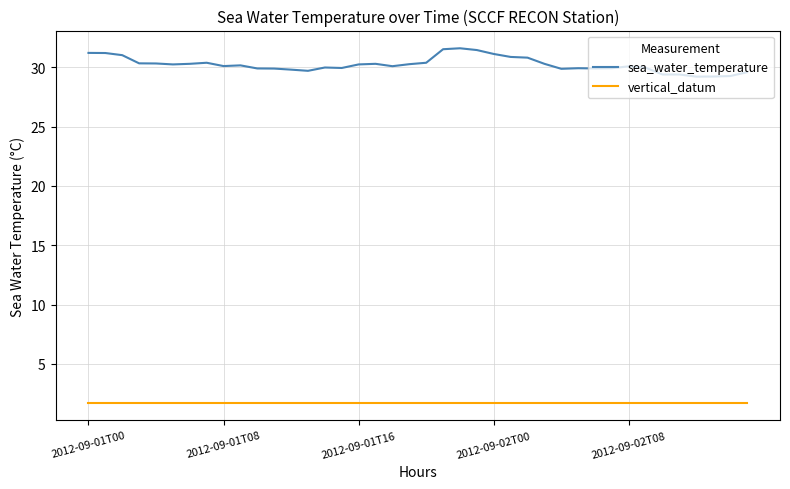

At how many categories does at least one series exceed 15?

40